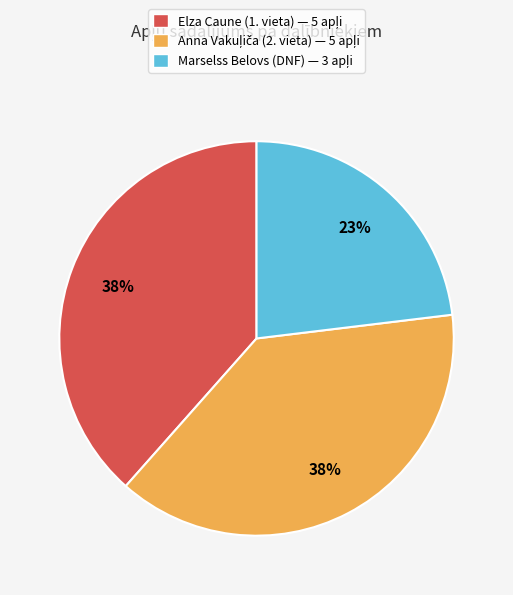

True or false: Marselss Belovs (DNF) accounts for 23% of the total.

True